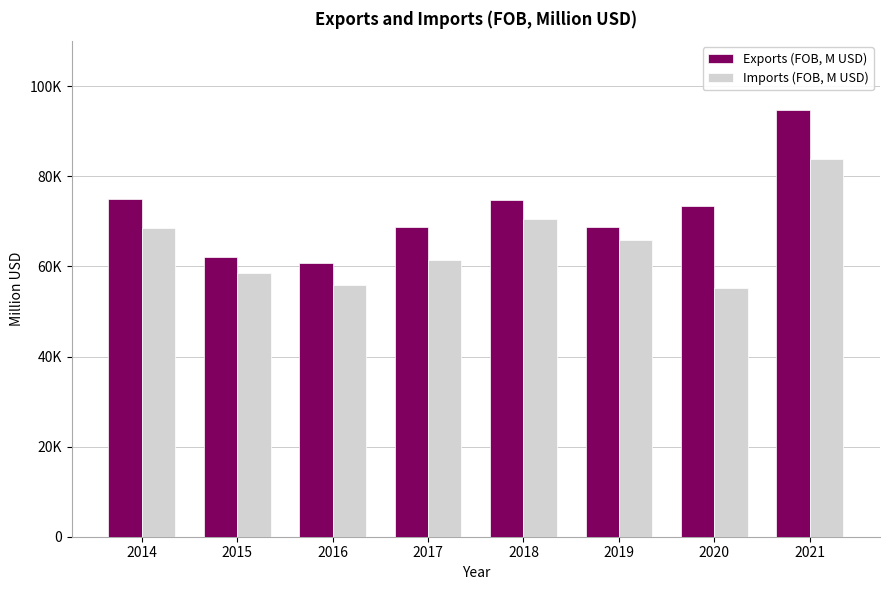

Are the bars grouped side by side (vs. stacked)?

Yes